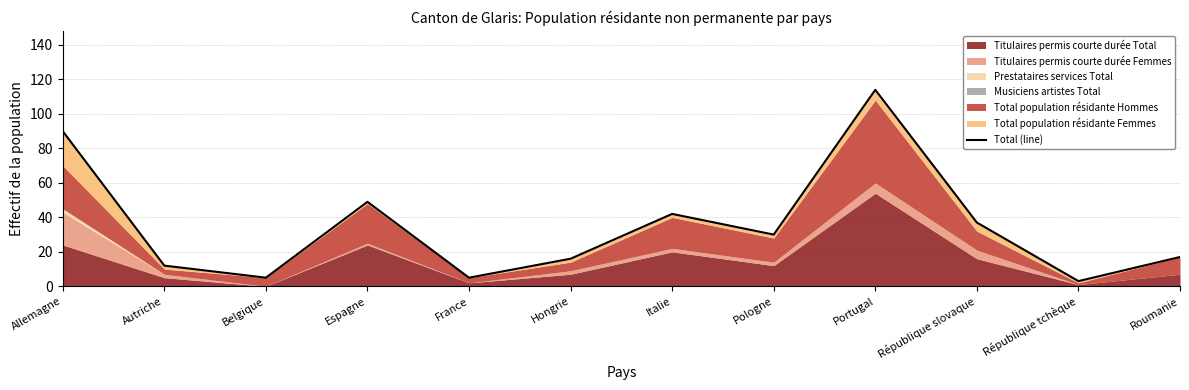

How many interior local peaks (higher than both neighbors) does the data have?

3